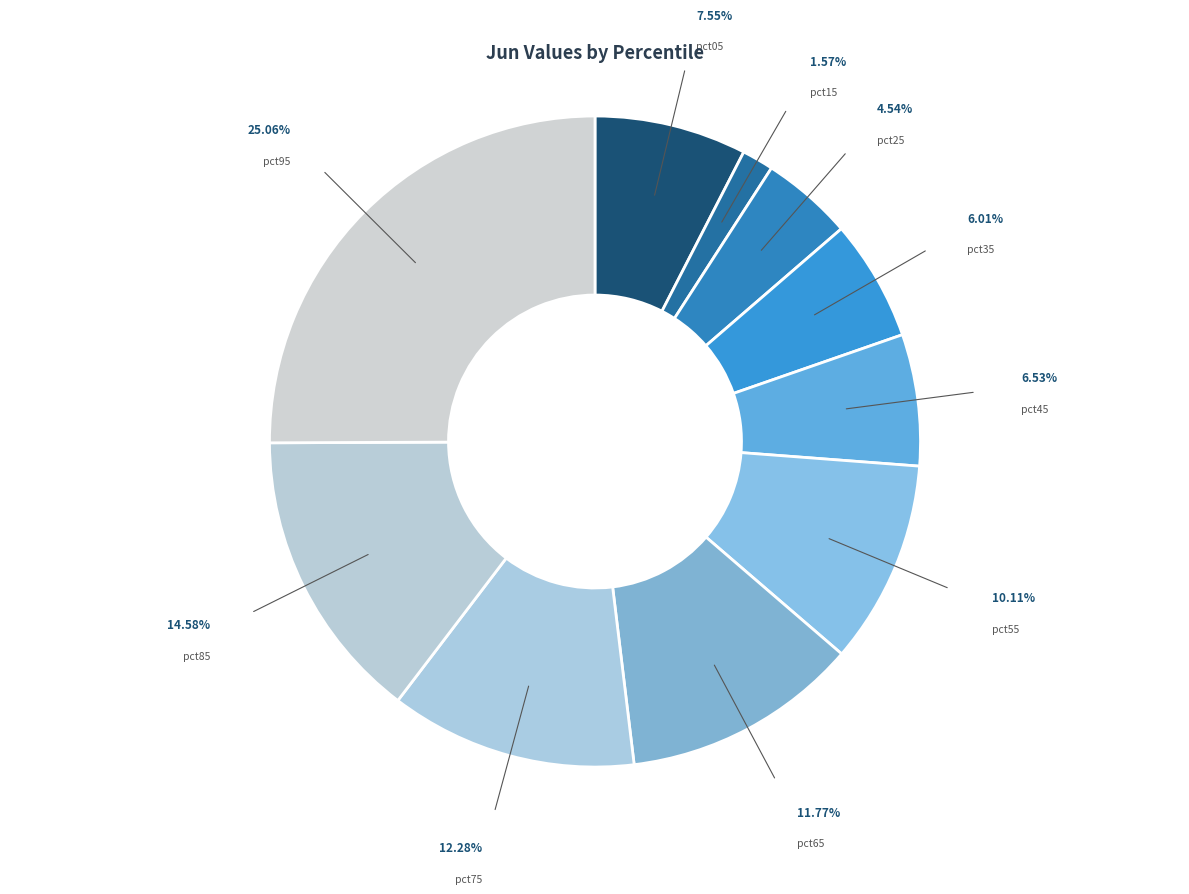

The pct85 slice represents 1% of the pie. True or false?

False